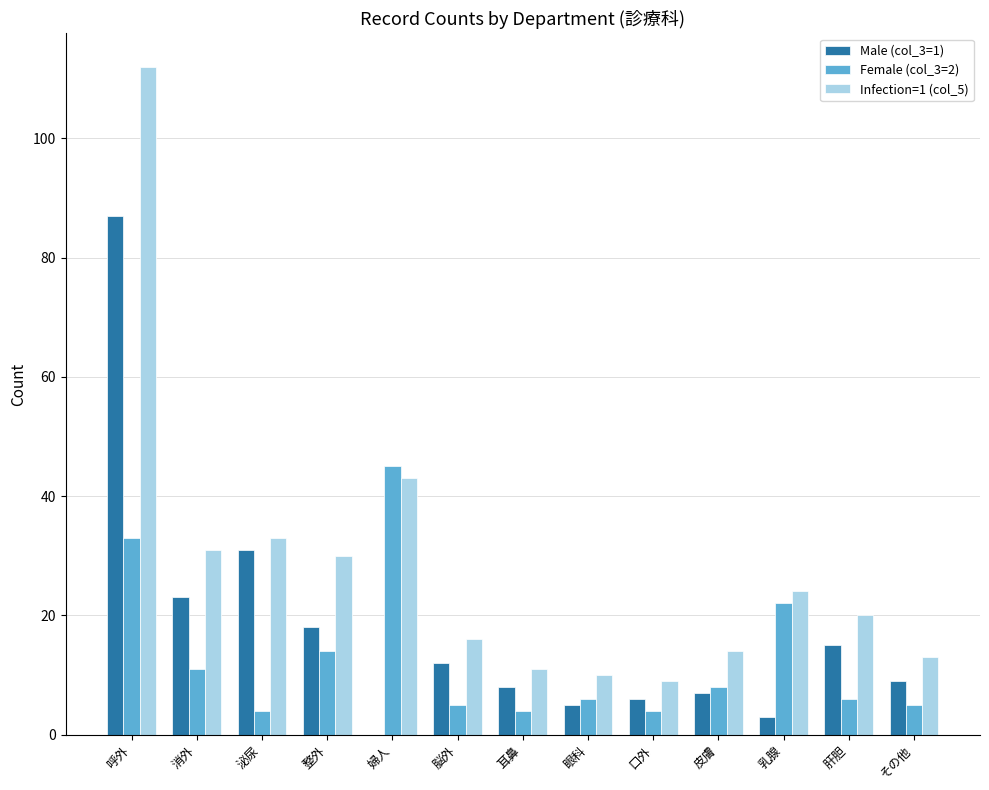

How many distinct data groups are displayed?

3